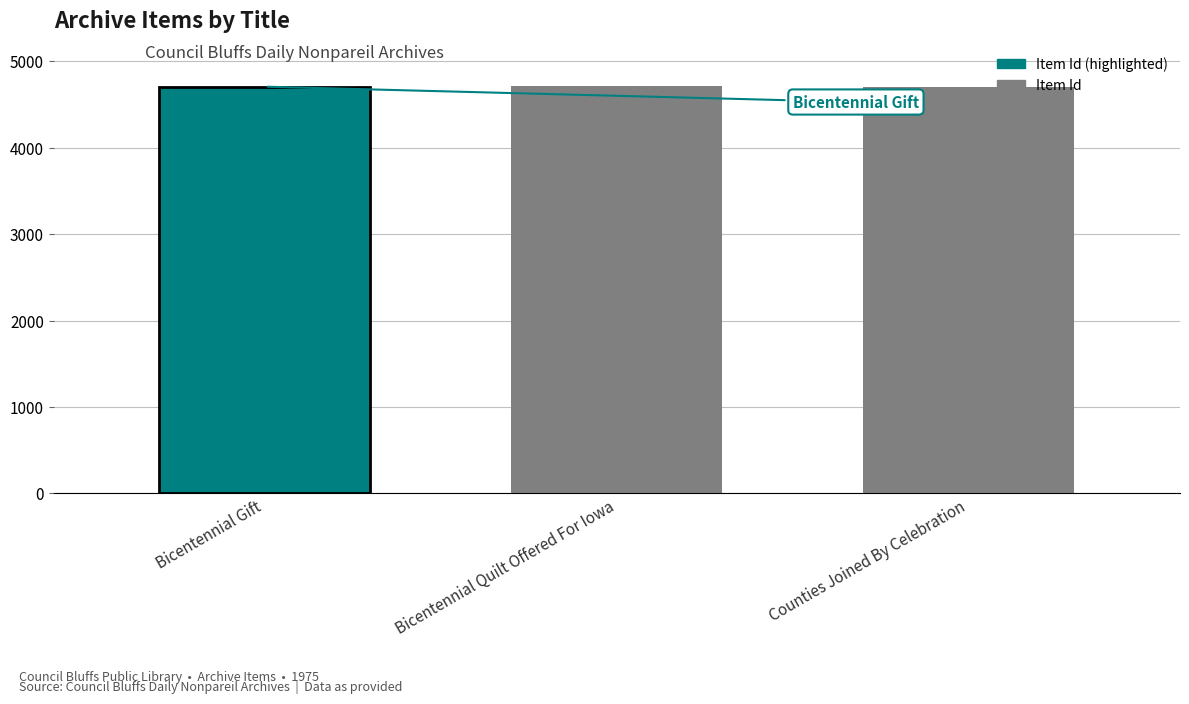

At which label is the value closest to 4713?

Counties Joined By Celebration